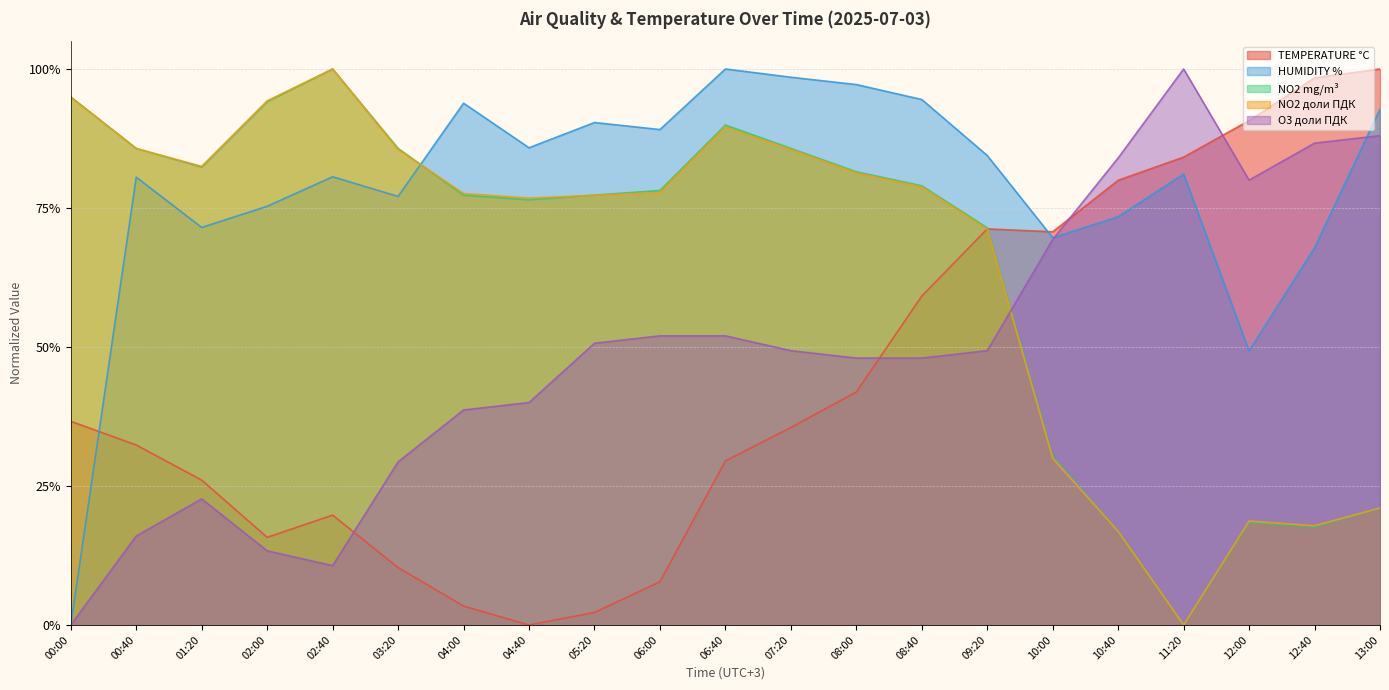

Does the chart have visible grid lines?

Yes